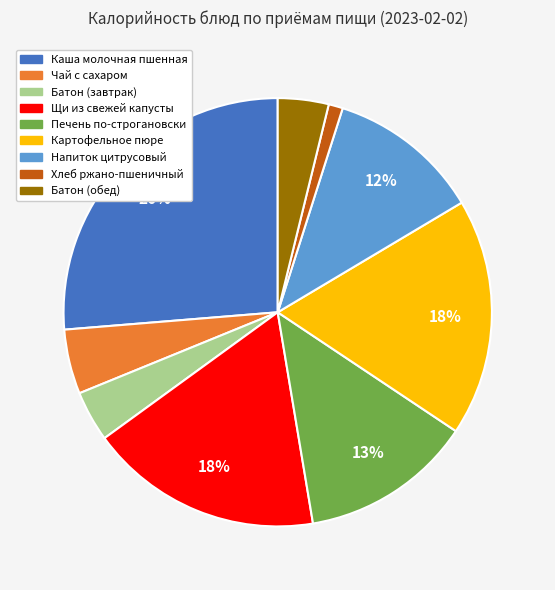

What percentage is the Щи из свежей капусты slice, to the nearest percent?

18%